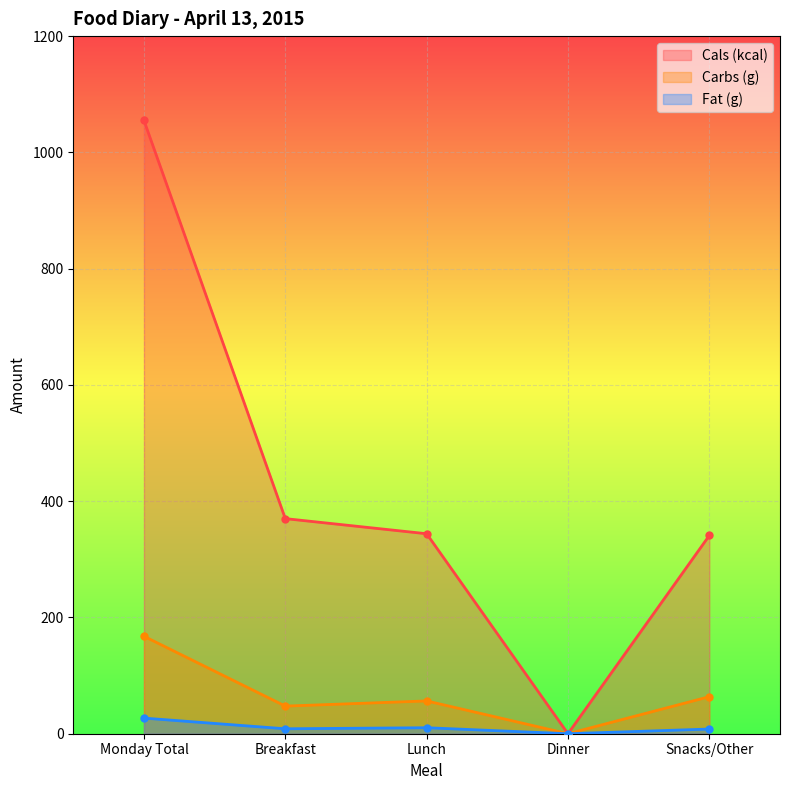

True or false: Cals (kcal) has a value of 341.0 at Snacks/Other.

True